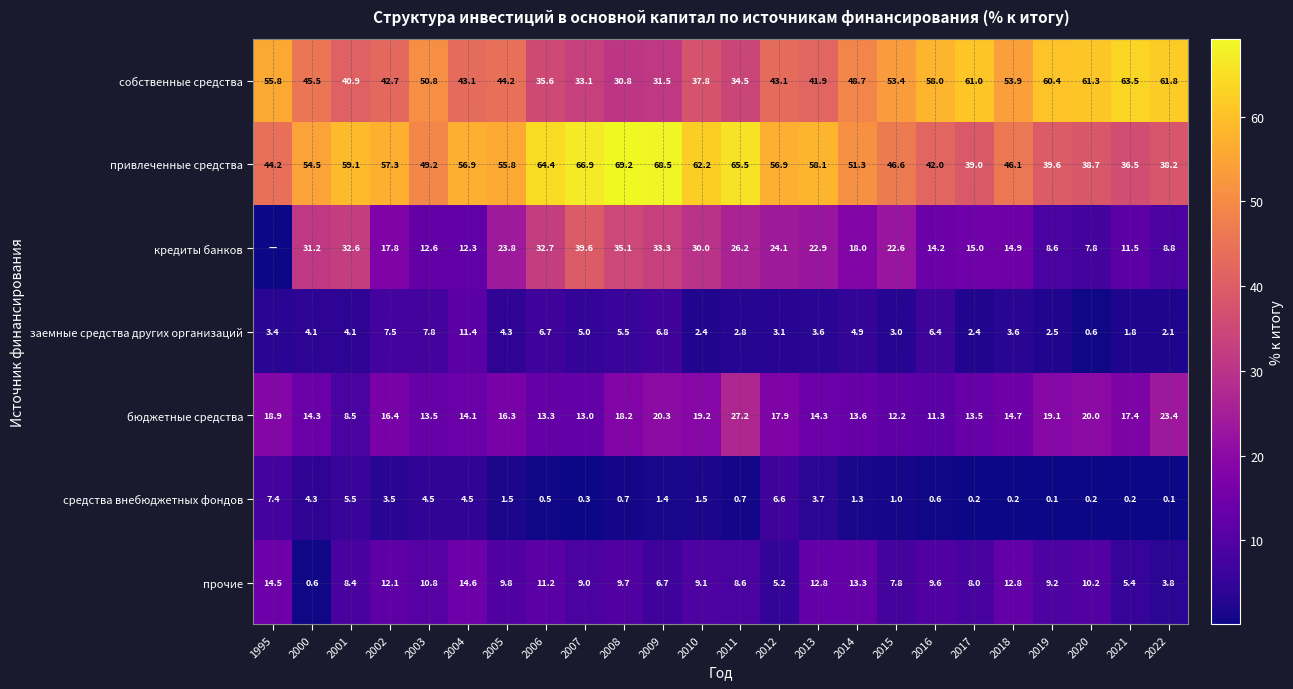

How many distinct data groups are displayed?

7